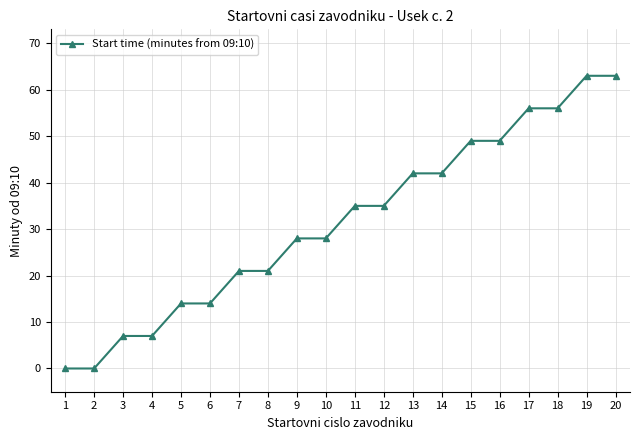

What is the ratio of the value at 10 to the value at 13?

0.7